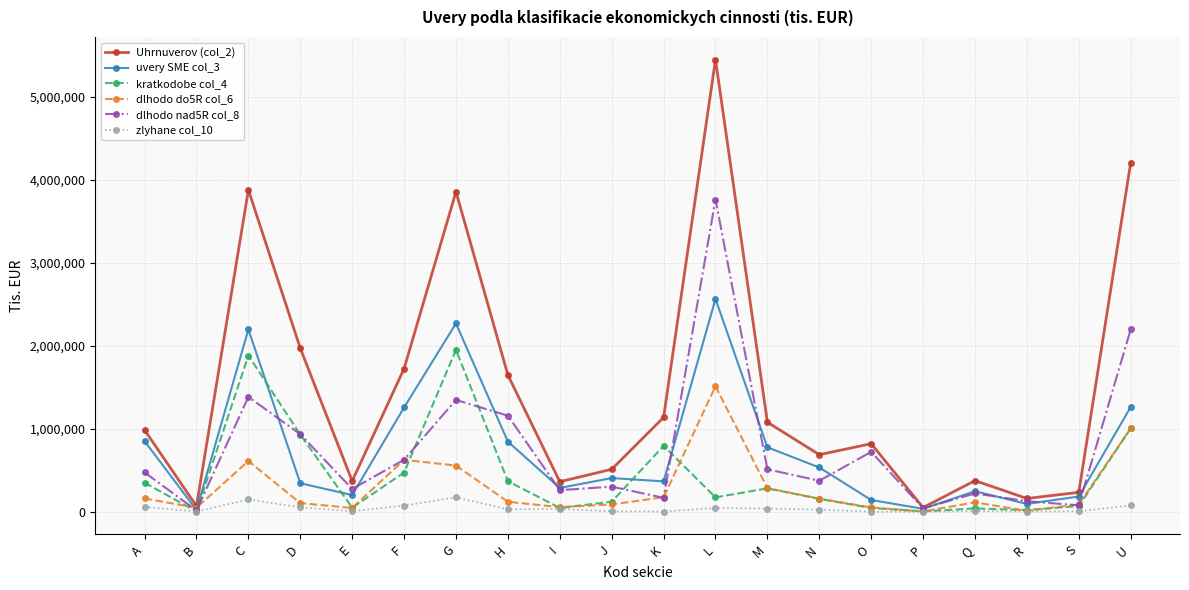

What position from the right is O?

6